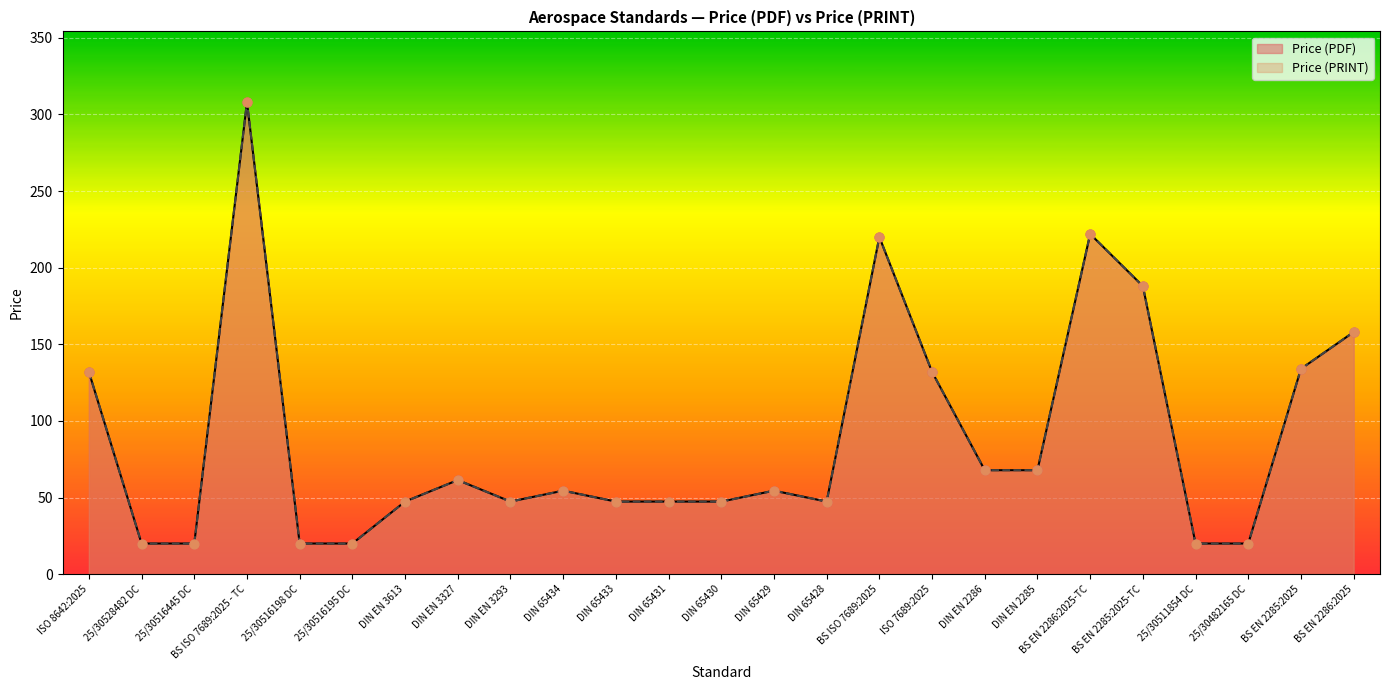

At which category is the sum across all series the highest?

BS ISO 7689:2025 - TC